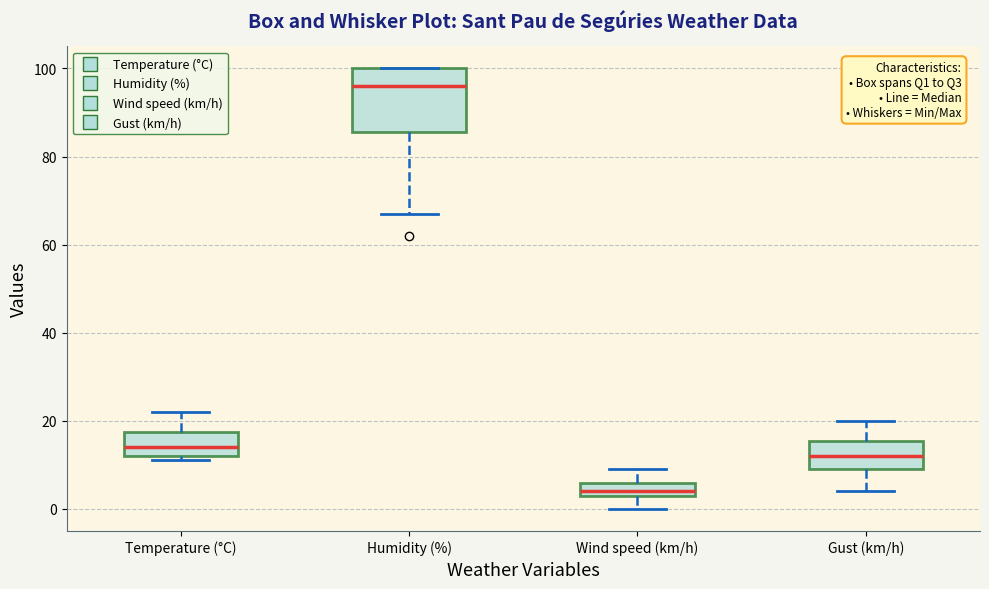

Reading left to right, transcribe this box plot: for each box, give where its median line is, the range the box spans, and where its two whiskers end, as read against the y-axis. The values are not printed on the chart, so give them approximately, as read against the axis.

Temperature (°C): median 14, box 12 to 18, whiskers 12 (just below the box's lower edge) to 22
Humidity (%): median 96, box 86 to 100, whiskers 68 to 100
Wind speed (km/h): median 4 (just above the box's lower edge), box 4 to 6, whiskers 0 to 10
Gust (km/h): median 12, box 10 to 16, whiskers 4 to 20